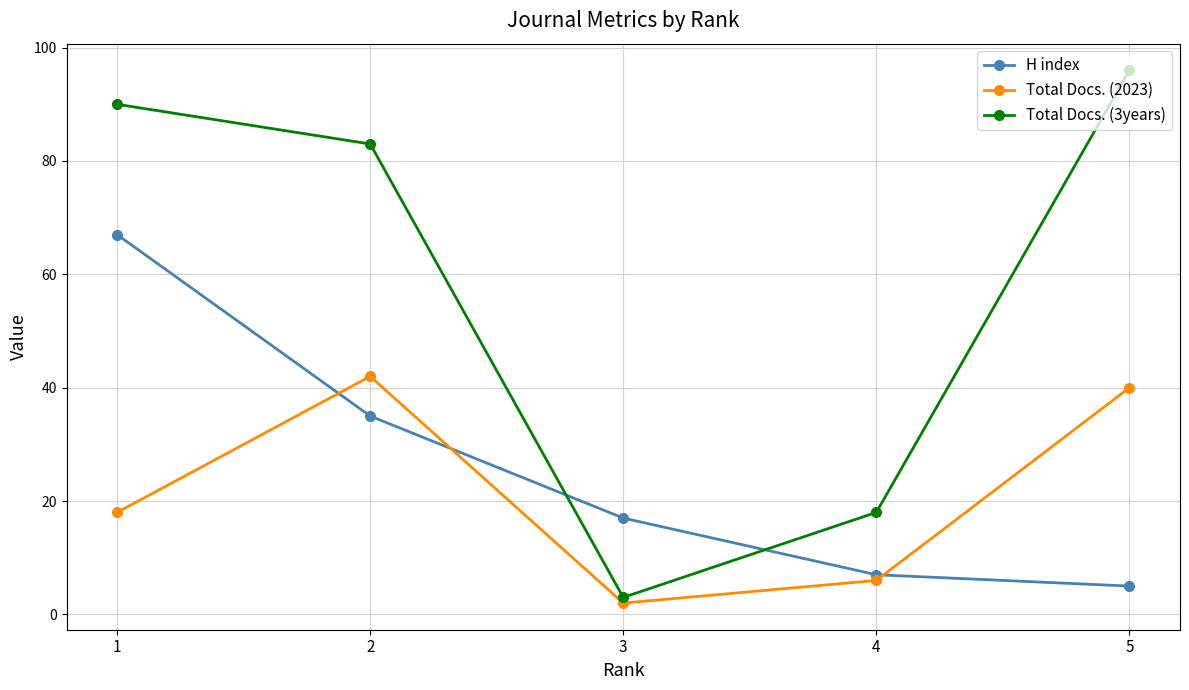

At how many categories does at least one series exceed 67?

3